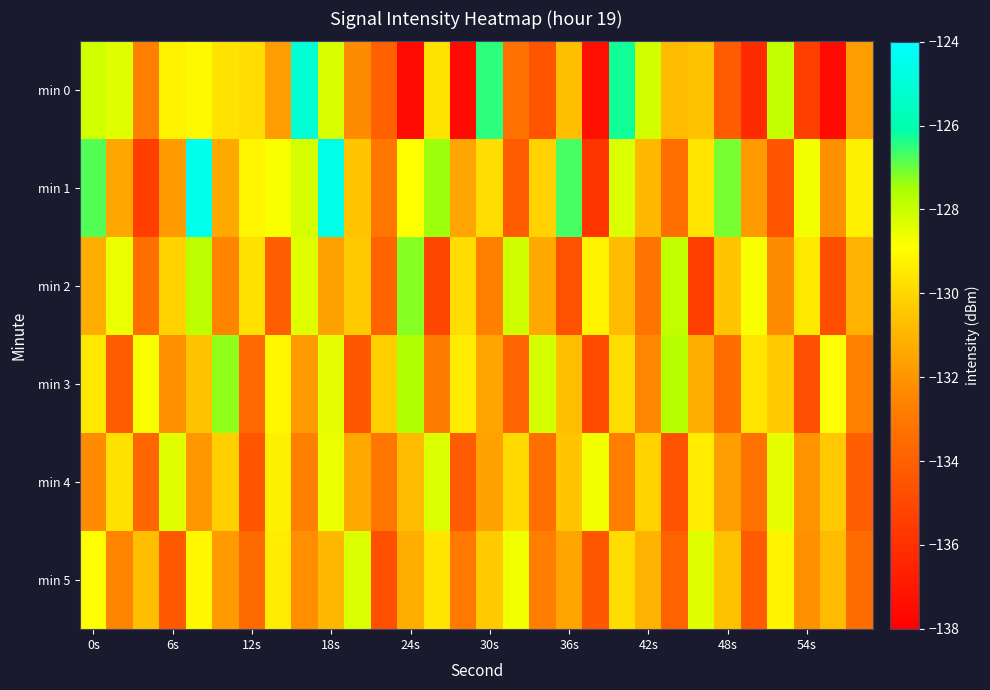

Rank the series by their maximum value, from lowest to highest.

min 4, min 5, min 3, min 2, min 0, min 1